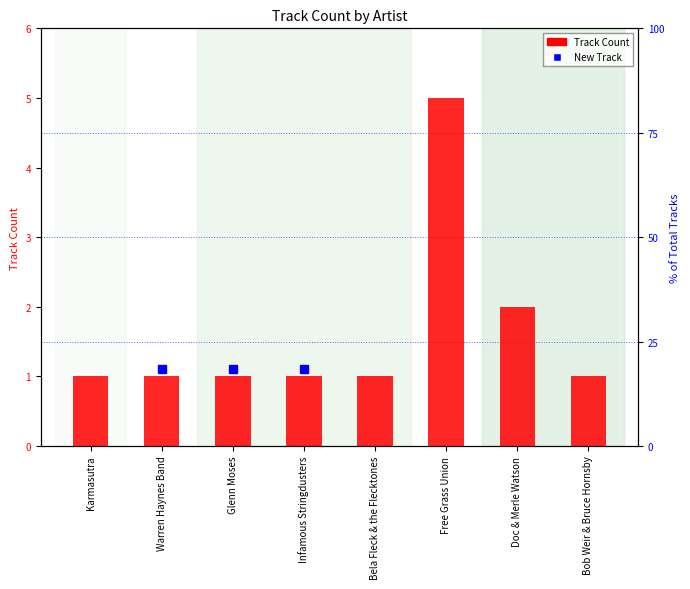

Reading left to right, list all the values displayed in this chart.

Karmasutra=1	Warren Haynes Band=1	Glenn Moses=1	Infamous Stringdusters=1	Bela Fleck & the Flecktones=1	Free Grass Union=5	Doc & Merle Watson=2	Bob Weir & Bruce Hornsby=1